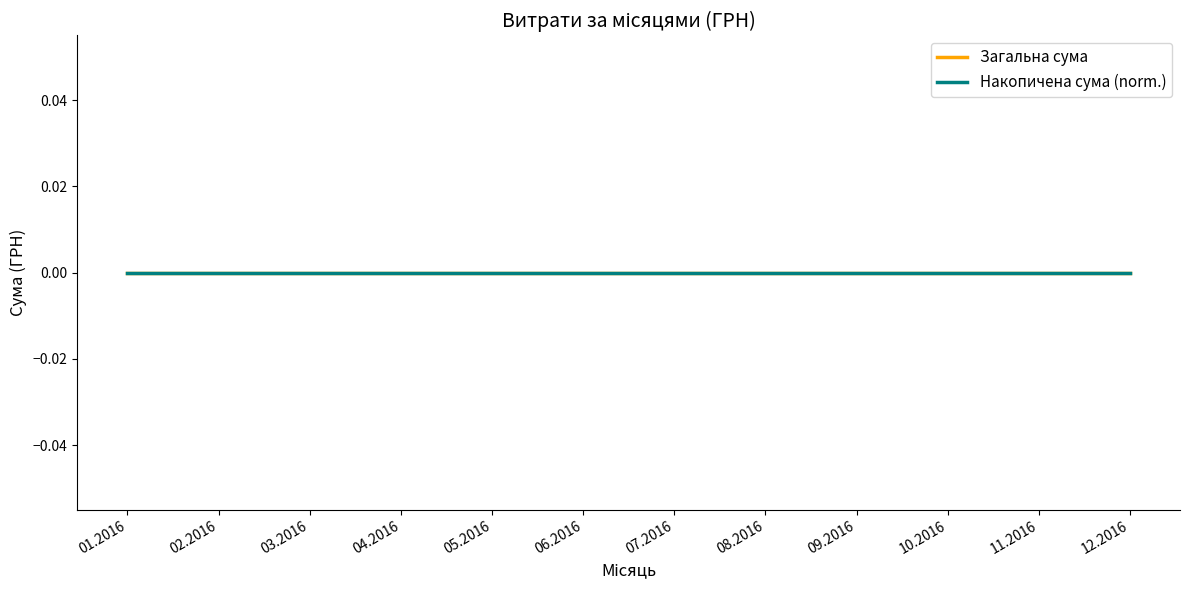

At which category does the chart reach its minimum across all series?

01.07.2016